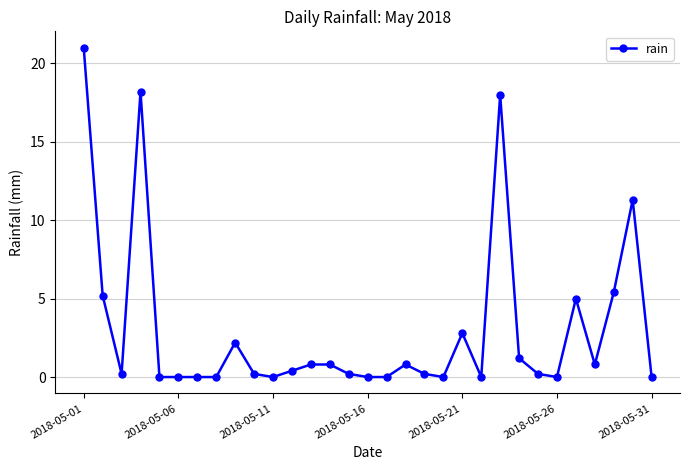

What is the greatest value displayed?

21.0